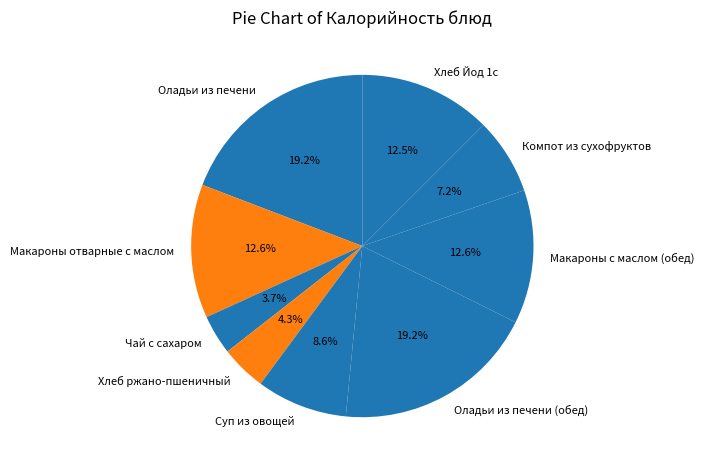

The Макароны с маслом (обед) slice represents 13% of the pie. True or false?

True